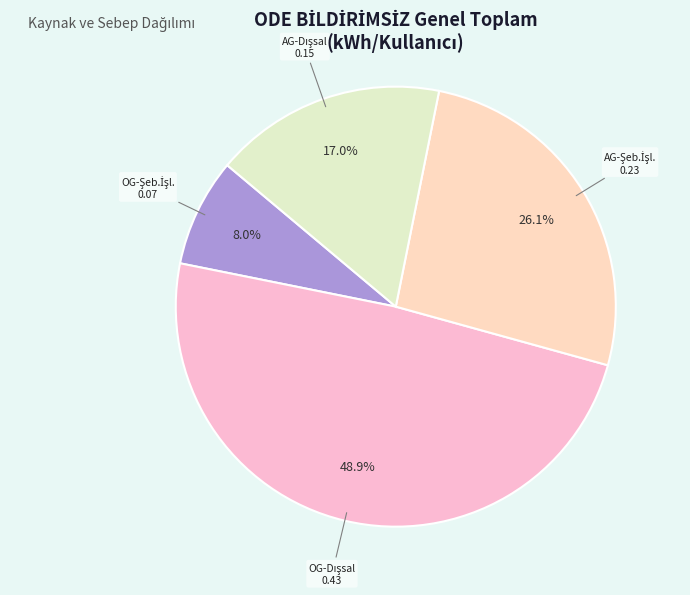

To the nearest percent, what is the difference between the largest and smallest slice percentages?

41%